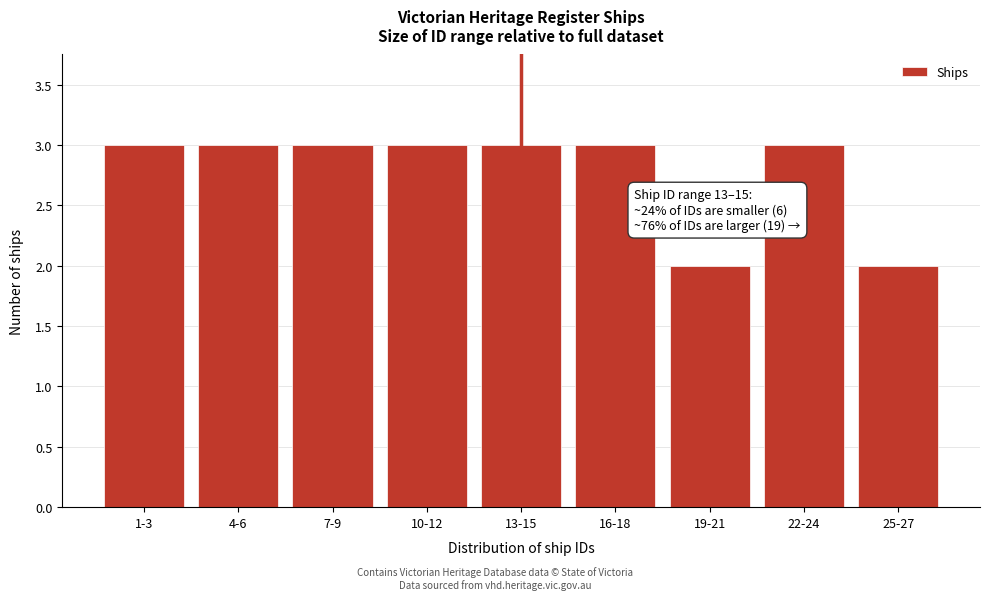

Reading left to right, extract all data points from this chart.

1-3=3	4-6=3	7-9=3	10-12=3	13-15=3	16-18=3	19-21=2	22-24=3	25-27=2